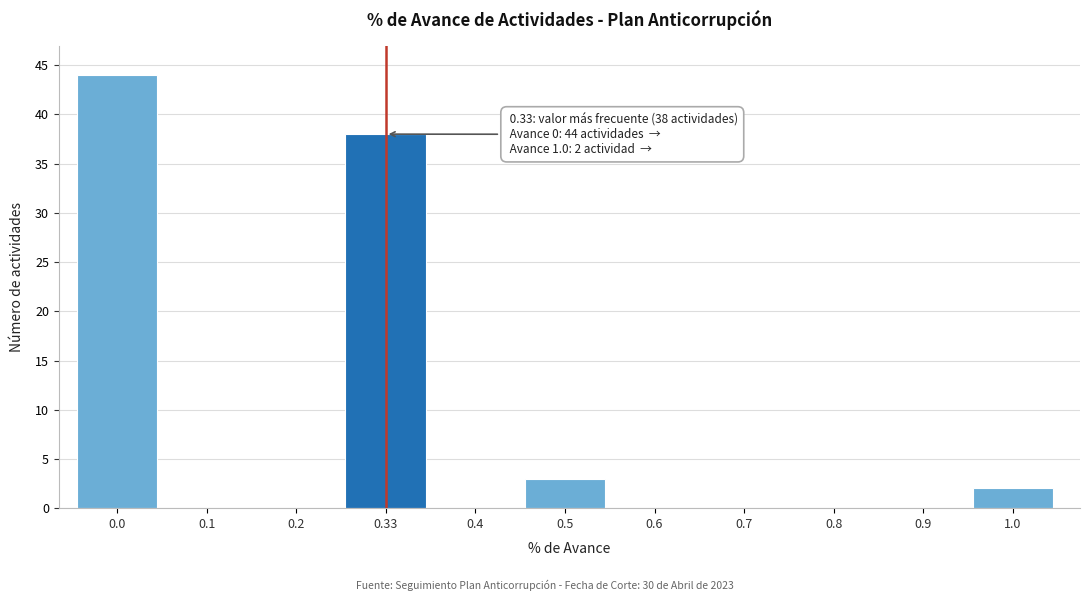

Reading left to right, what are all the values shown in this chart?

0.0=44	0.1=0	0.2=0	0.33=38	0.4=0	0.5=3	0.6=0	0.7=0	0.8=0	0.9=0	1.0=2